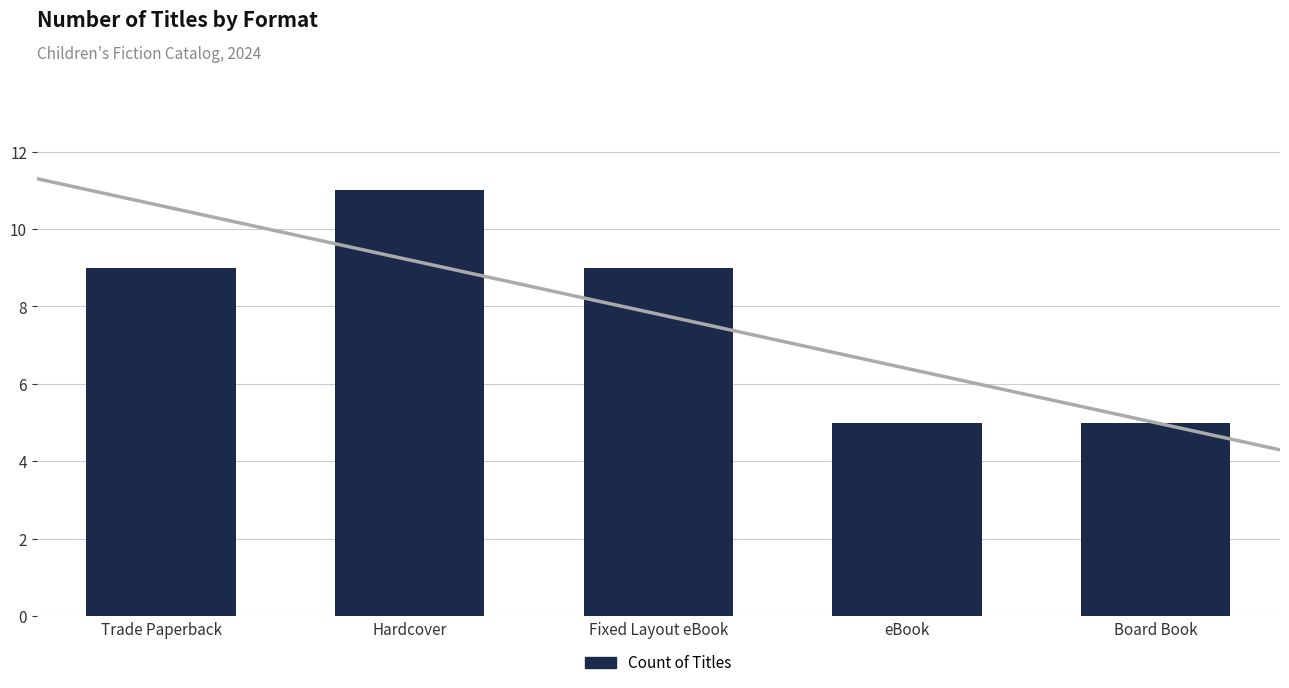

Where does the data first go above 9?

Hardcover